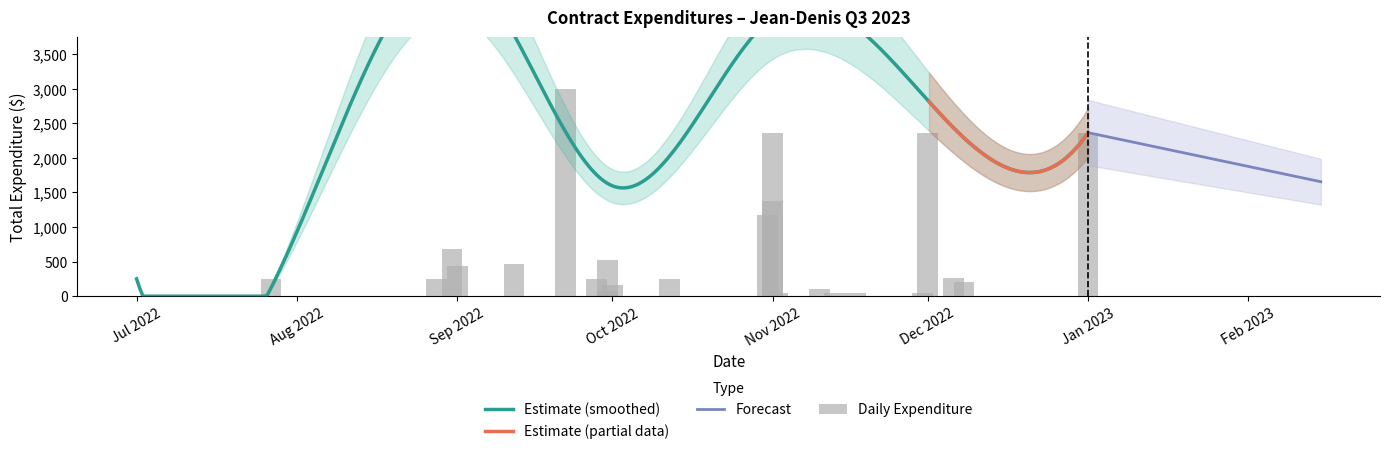

True or false: the data shows 2364.4 at 2022-11-01.

True